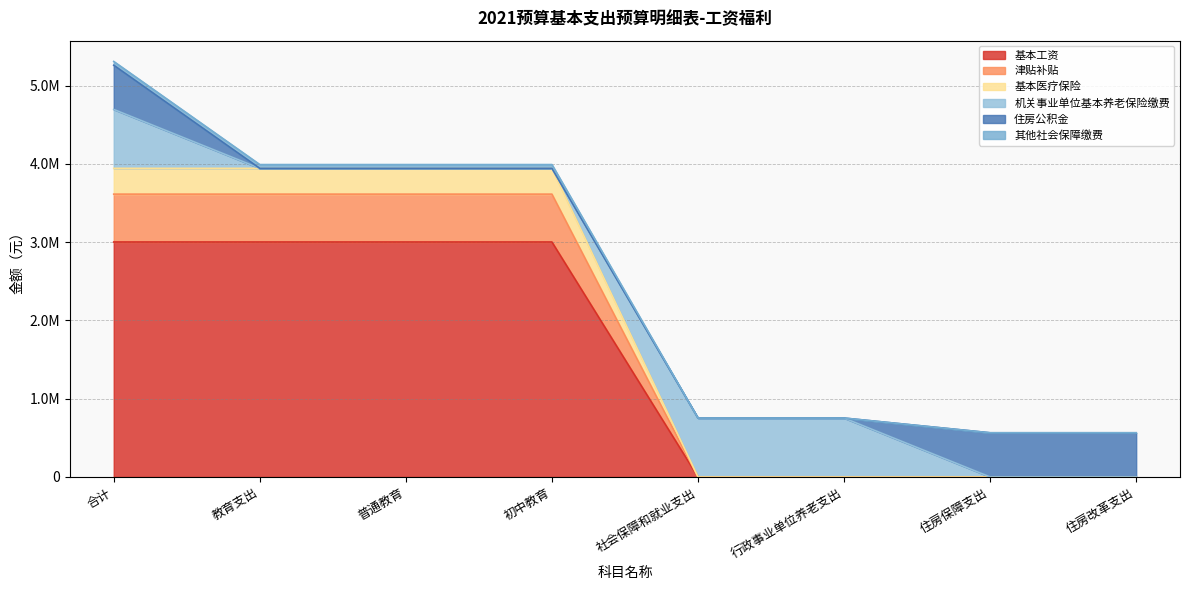

True or false: 津贴补贴 and 其他社会保障缴费 cross at least once.

False